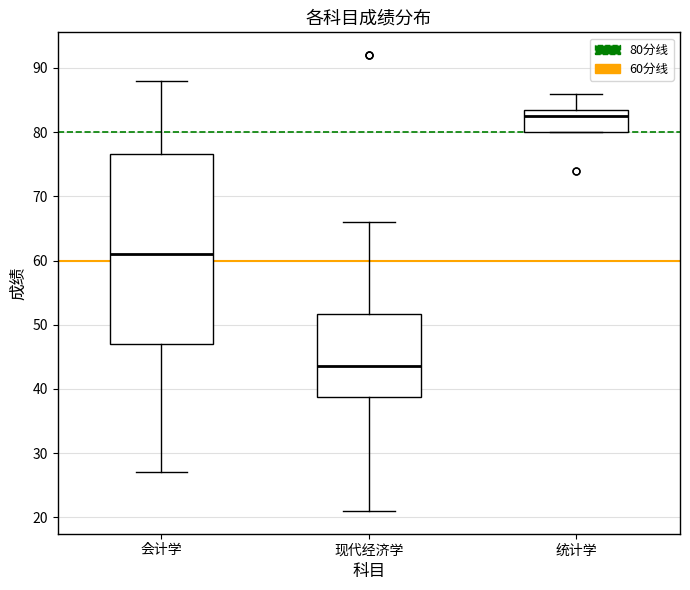

Where does the upper whisker of the box for 会计学 end on the y-axis? The values are not printed on the chart, so give them approximately, as read against the axis.

88